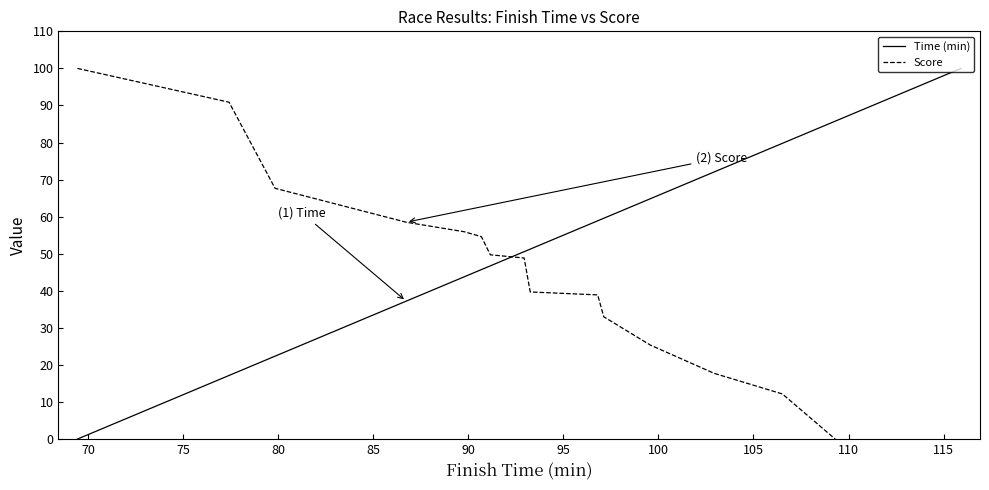

What is the sum of all values?

835.7